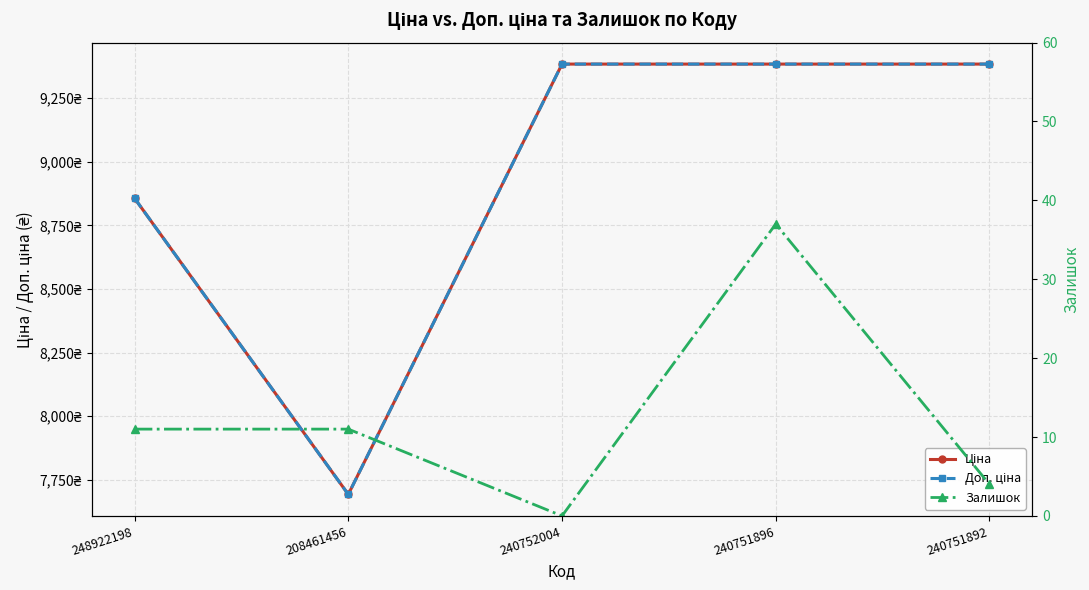

What is the approximate value of Доп. ціна at 208461456?

7693.1